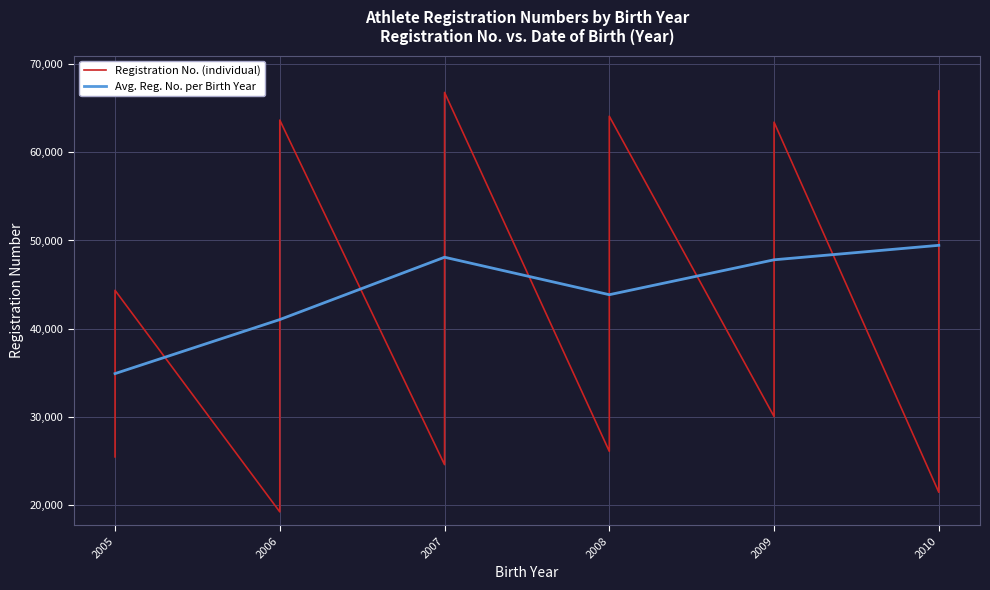

True or false: the data shows 92187 at 39.

False